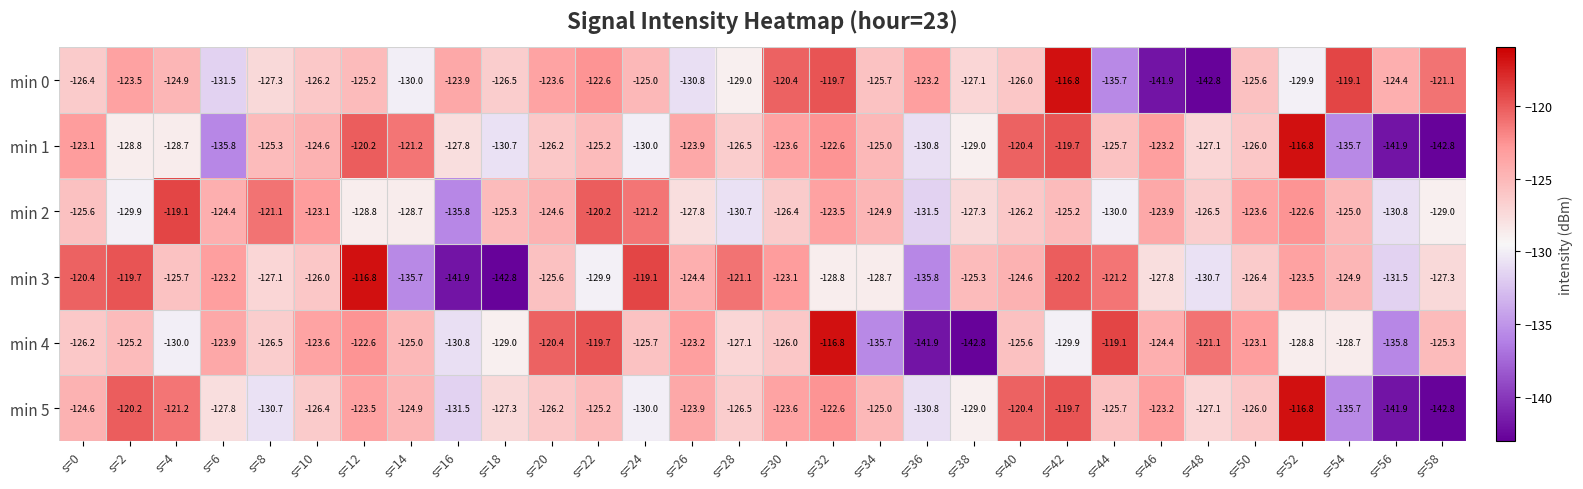

Rank the categories by min 1 value from lowest to highest.

s=58, s=56, s=6, s=54, s=36, s=18, s=24, s=38, s=2, s=4, s=16, s=48, s=28, s=20, s=50, s=44, s=8, s=22, s=34, s=10, s=26, s=30, s=46, s=0, s=32, s=14, s=40, s=12, s=42, s=52